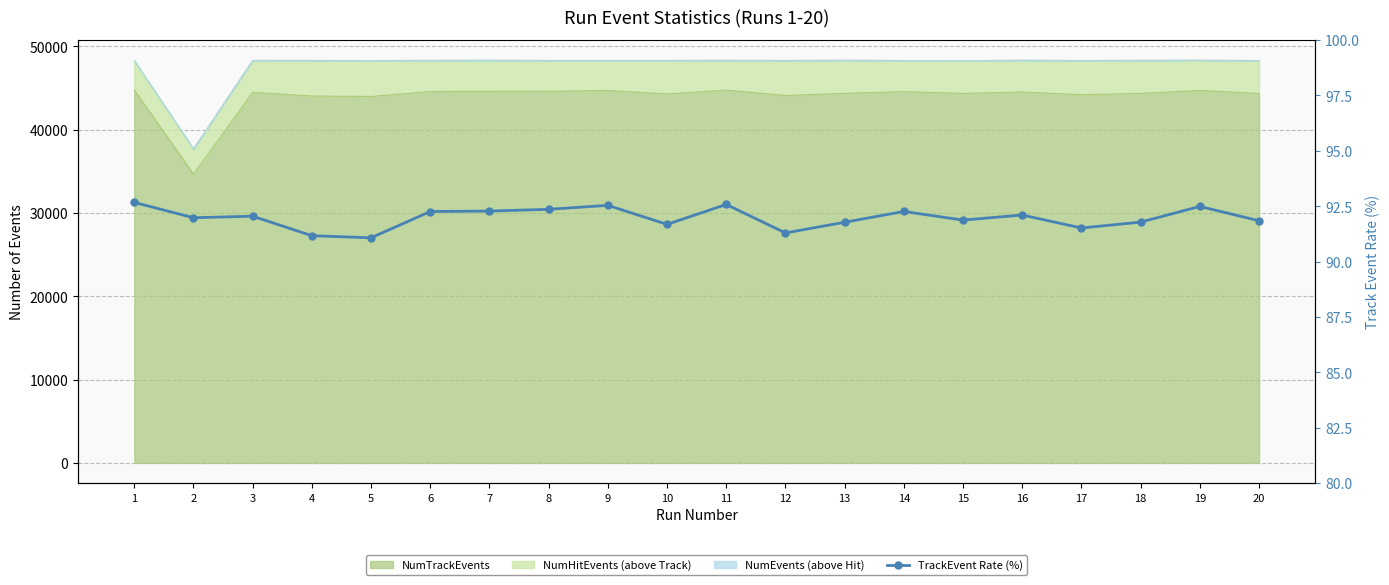

Reading left to right, transcribe all the data shown in this chart.

92.7	92.0	92.0	91.2	91.1	92.3	92.3	92.4	92.5	91.7	92.6	91.3	91.8	92.3	91.9	92.1	91.5	91.8	92.5	91.8